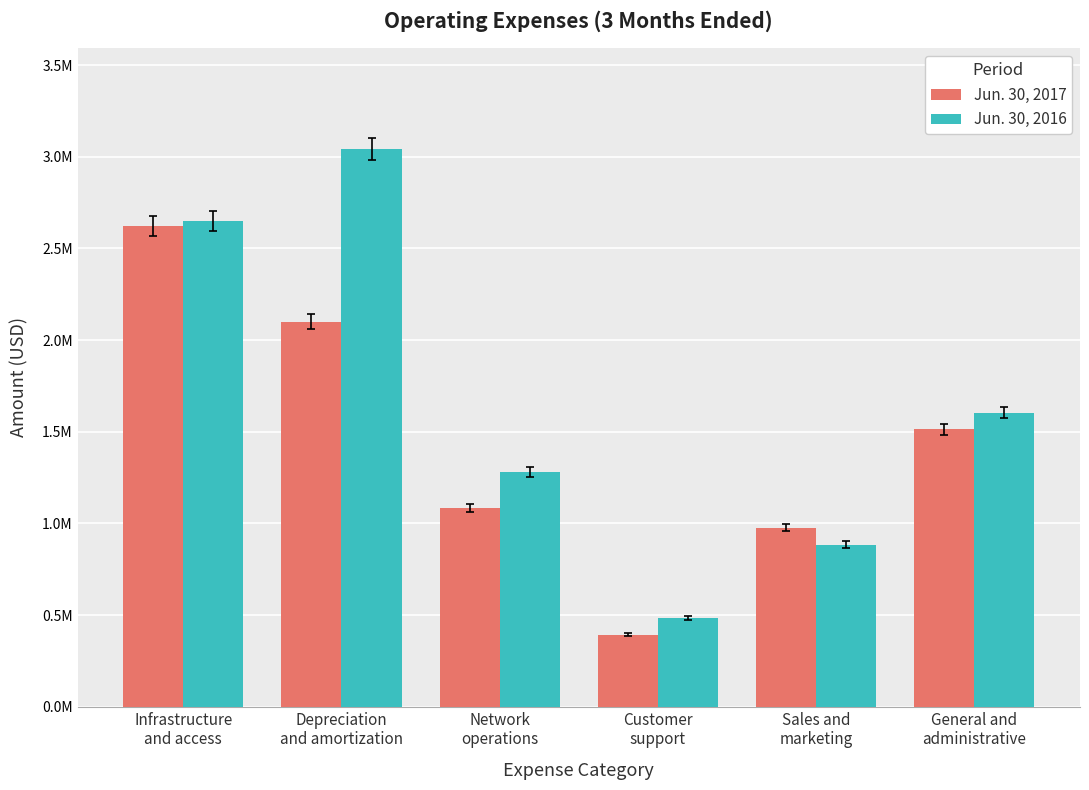

What is the average value of the Jun. 30, 2016 series?

1657834